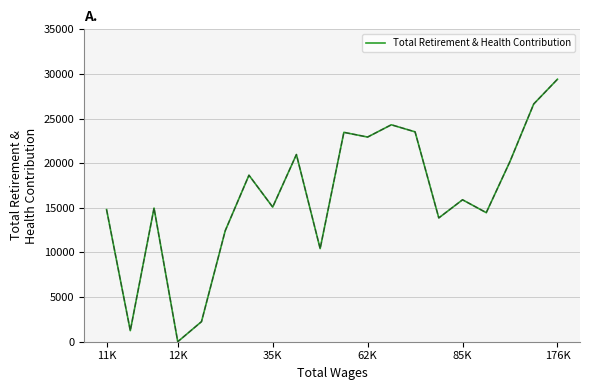

What is the maximum value shown in the chart?

29408